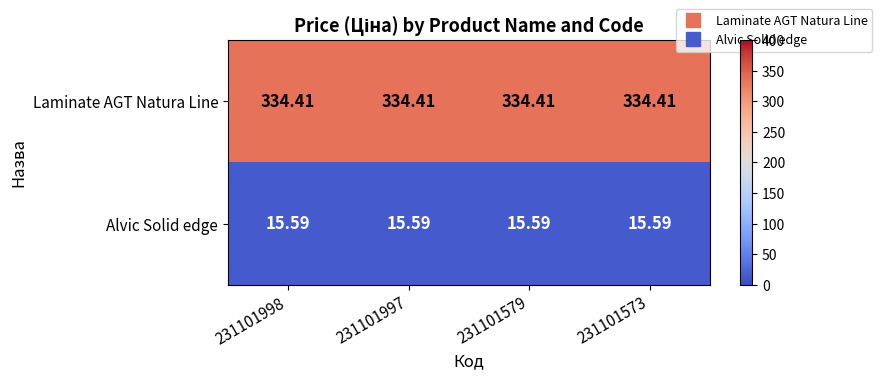

Is the value of Laminate AGT Natura Line at 231101998 greater than the value of Alvic Solid edge at 231101573?

Yes